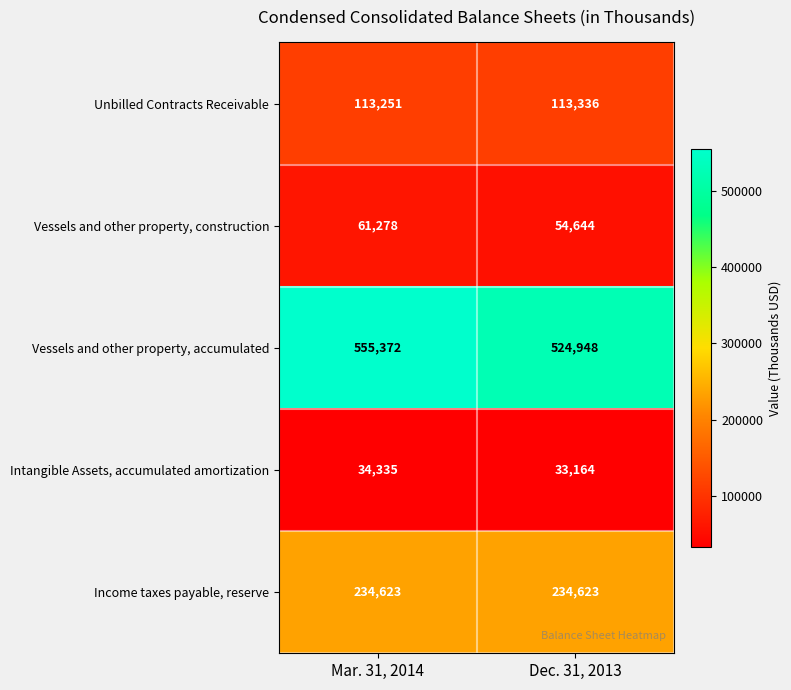

Rank the series at Mar. 31, 2014 from highest to lowest value.

Vessels and other property, accumulated, Income taxes payable, reserve, Unbilled Contracts Receivable, Vessels and other property, construction, Intangible Assets, accumulated amortization